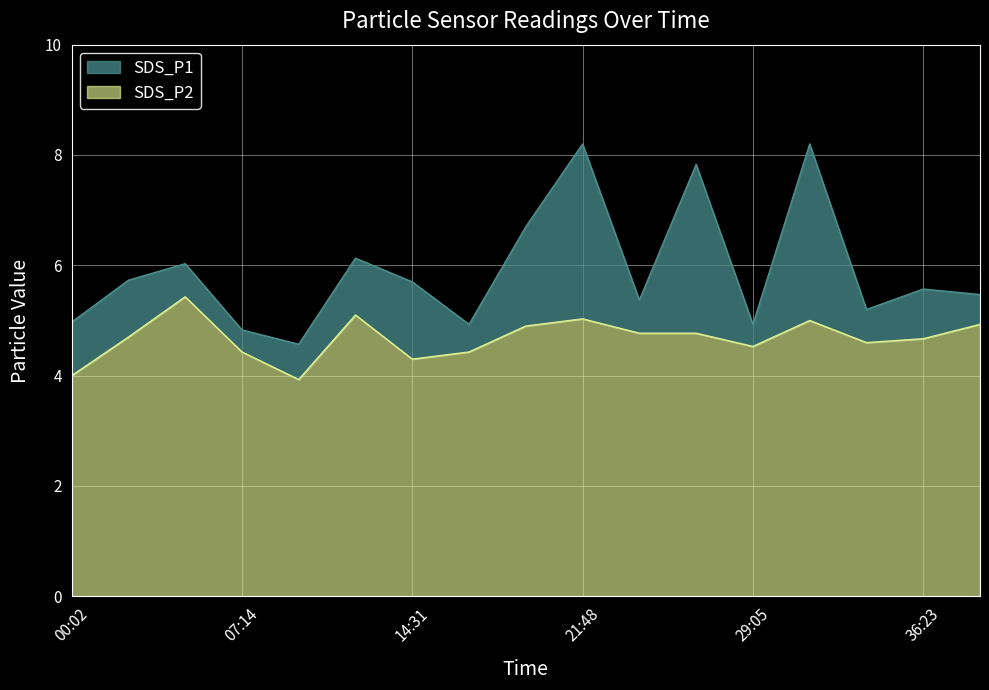

What is the sum of all SDS_P1 values?

100.4